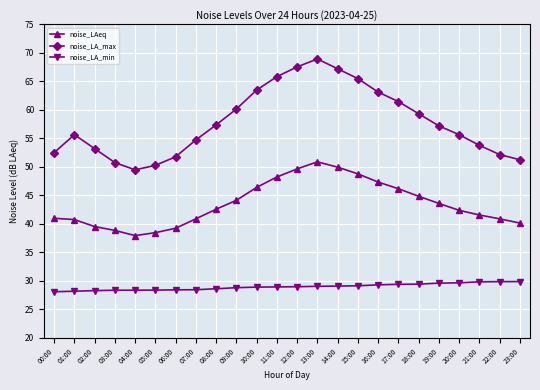

How many lines are shown in the chart?

3